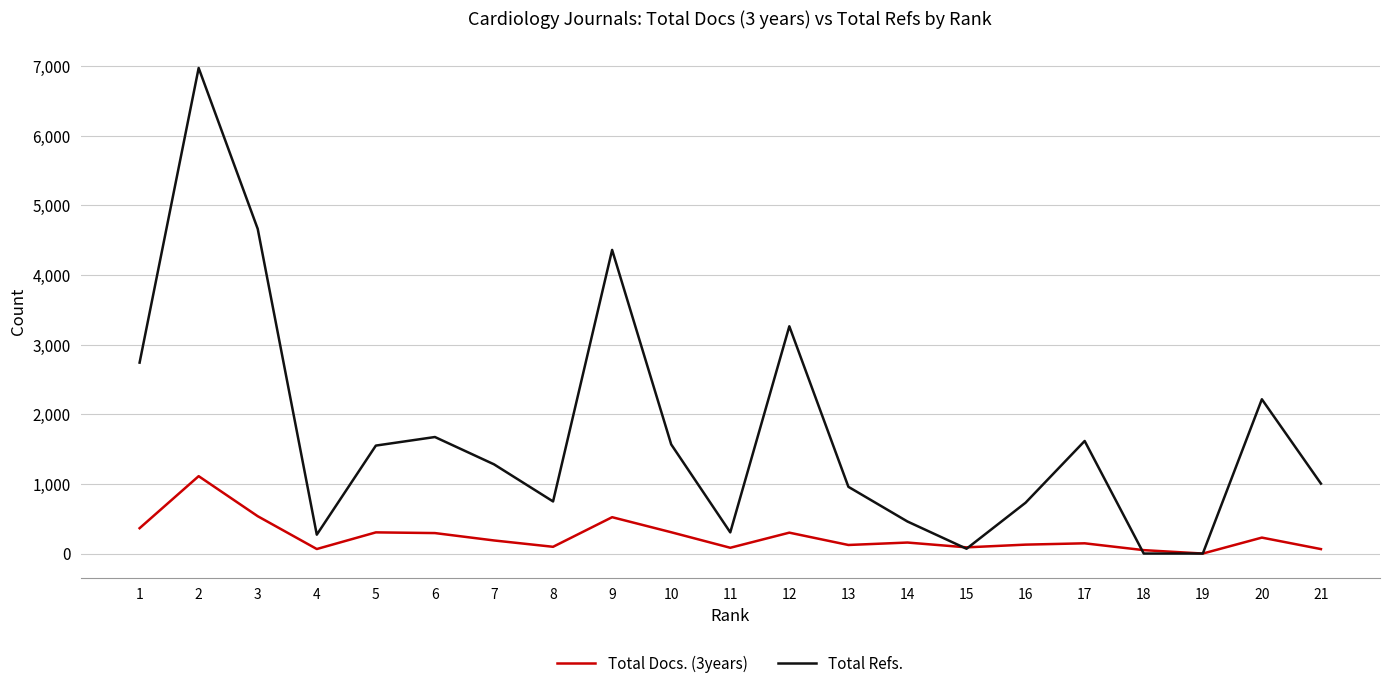

At which category is the sum across all series the highest?

2